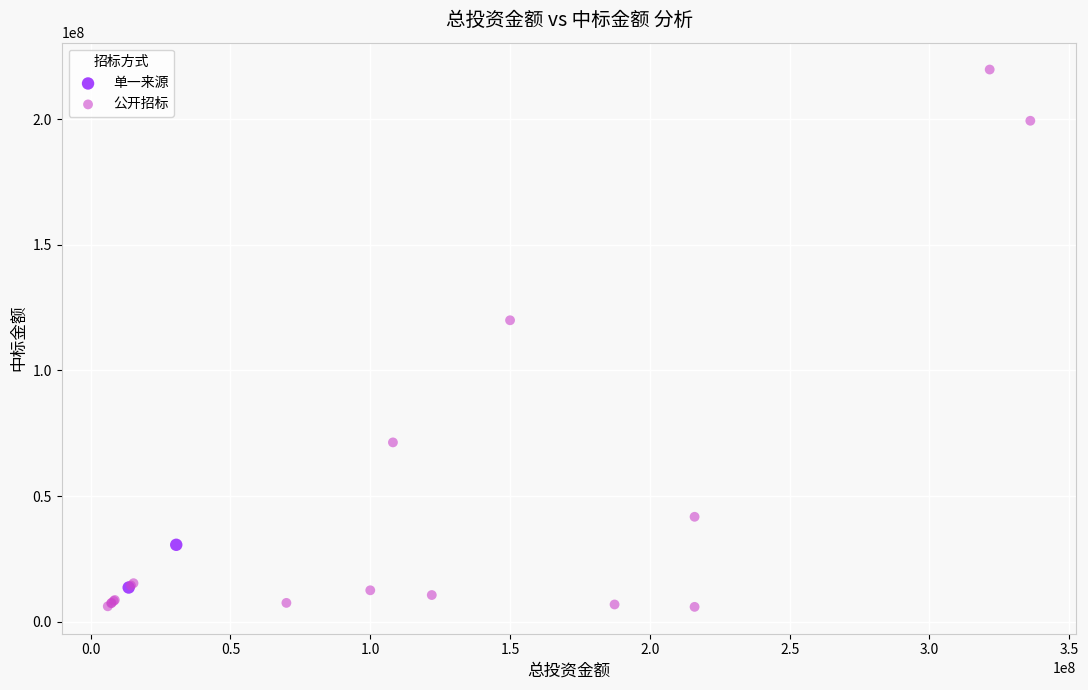

What are all the series names shown in the legend?

单一来源, 公开招标